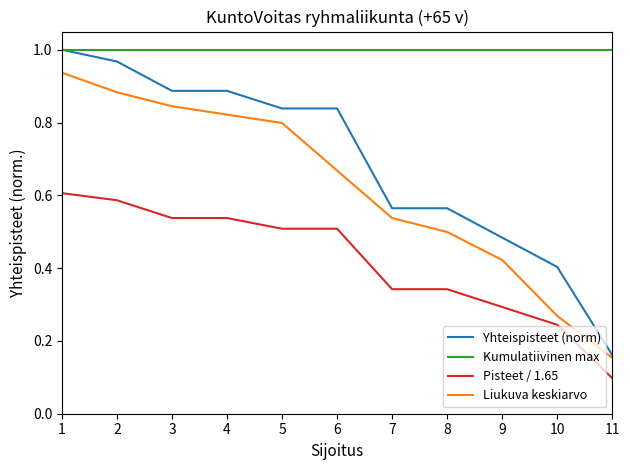

At which label does Yhteispisteet (norm) reach its peak?

1